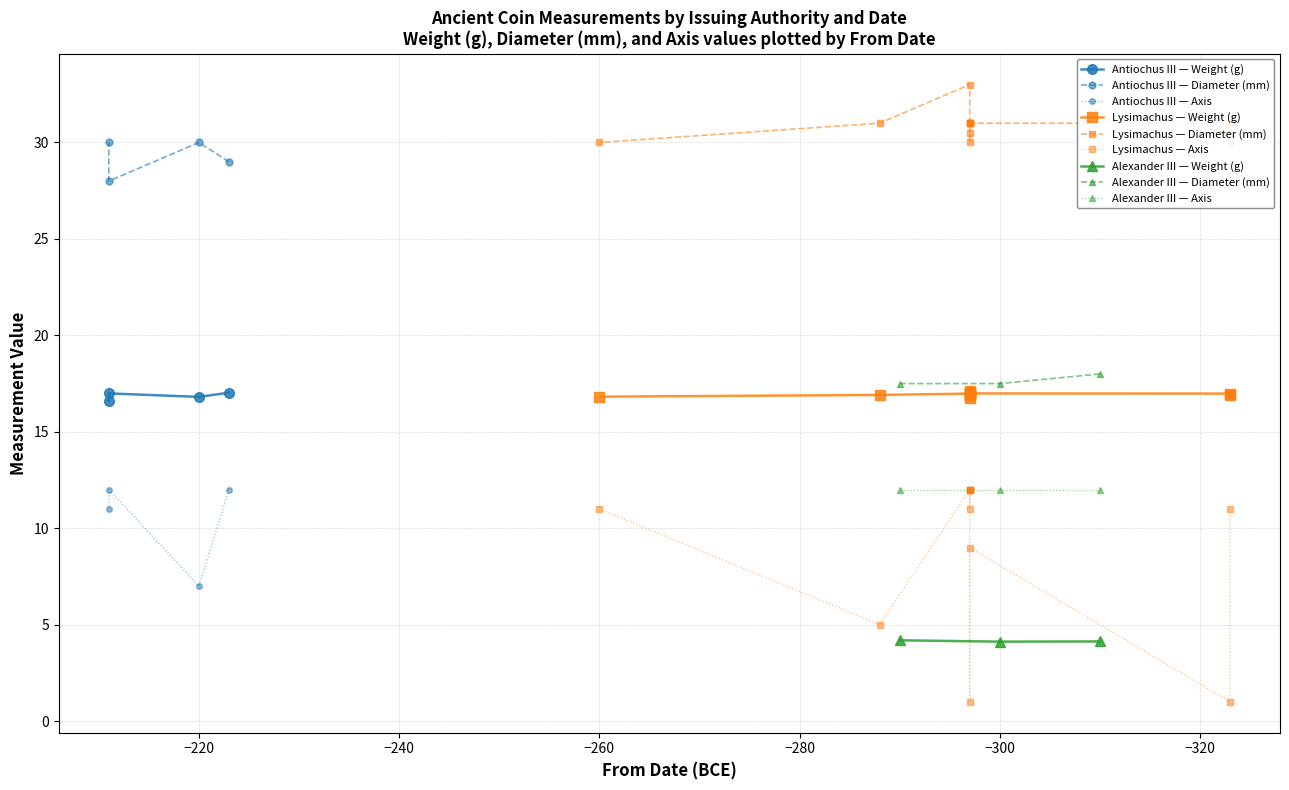

Reading left to right, transcribe all the data shown in this chart.

Weight (in gr.): 17.0	17.0	17.0	17.0	16.9	16.8	17.0	16.9	17.0	17.1	16.7	16.9	17.0	17.0	16.8	16.6	4.1	4.2	4.1
Diameter (in mm): 29.0	31.0	31.0	31.0	31.0	30.0	31.0	30.0	28.0	31.0	30.5	30.0	31.0	33.0	30.0	30.0	18.0	17.5	17.5
Axis: 12.0	9.0	1.0	11.0	5.0	11.0	1.0	11.0	12.0	12.0	12.0	12.0	12.0	12.0	7.0	11.0	12.0	12.0	12.0